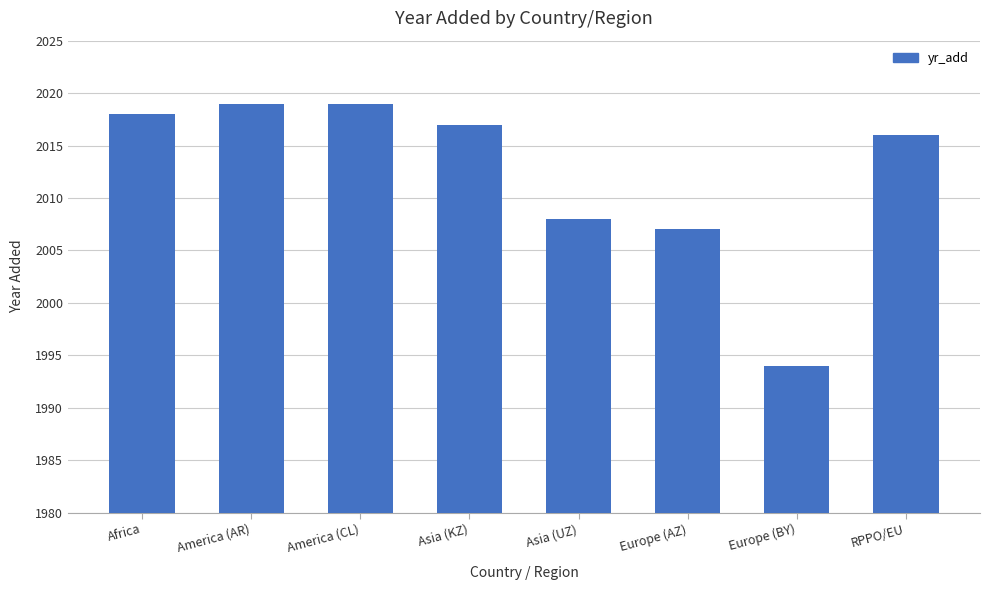

What is the label of the 3rd bar from the right?

Europe (AZ)